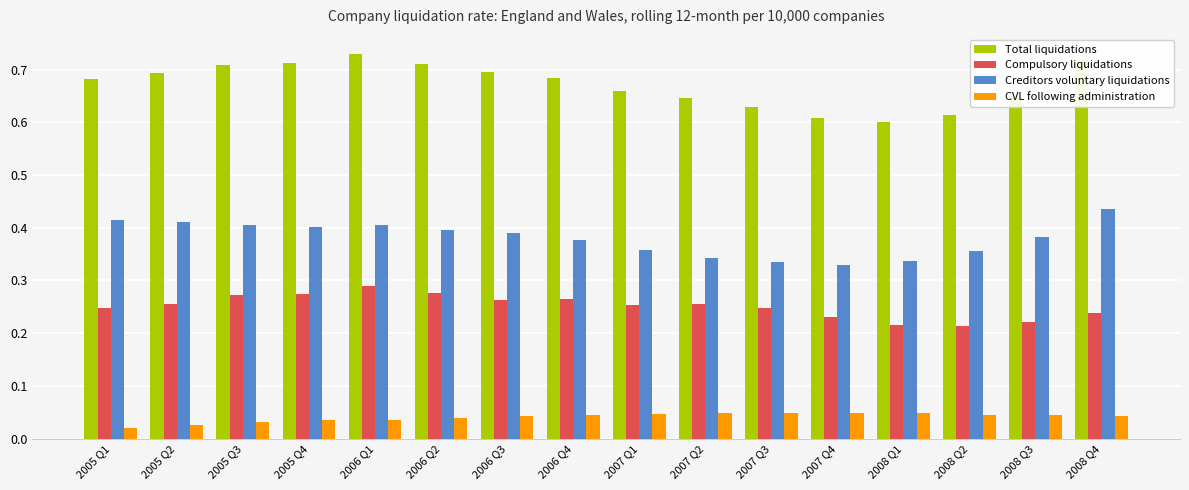

True or false: Compulsory liquidations has a value of 0.1 at 2008 Q2.

False